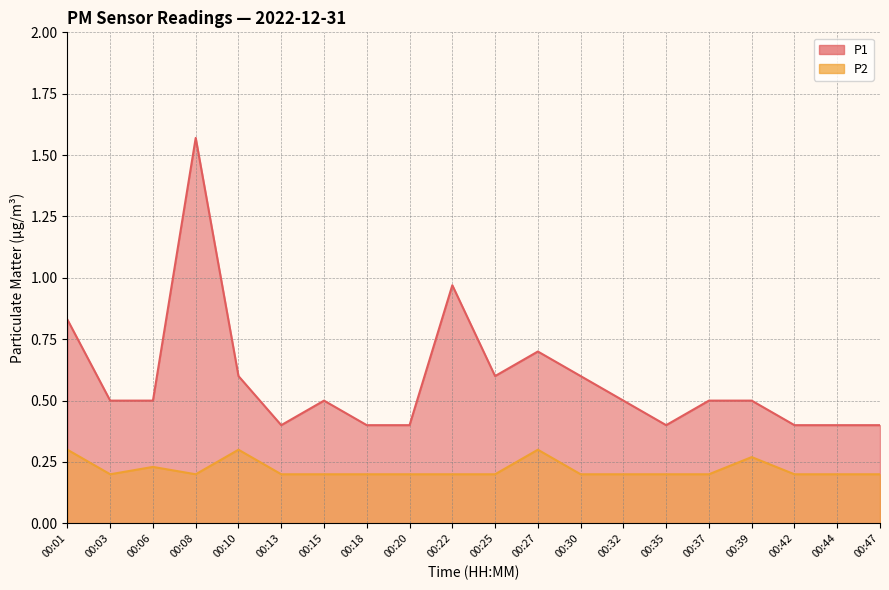

What is the value of the P1 point at the 14th from the left?

0.5